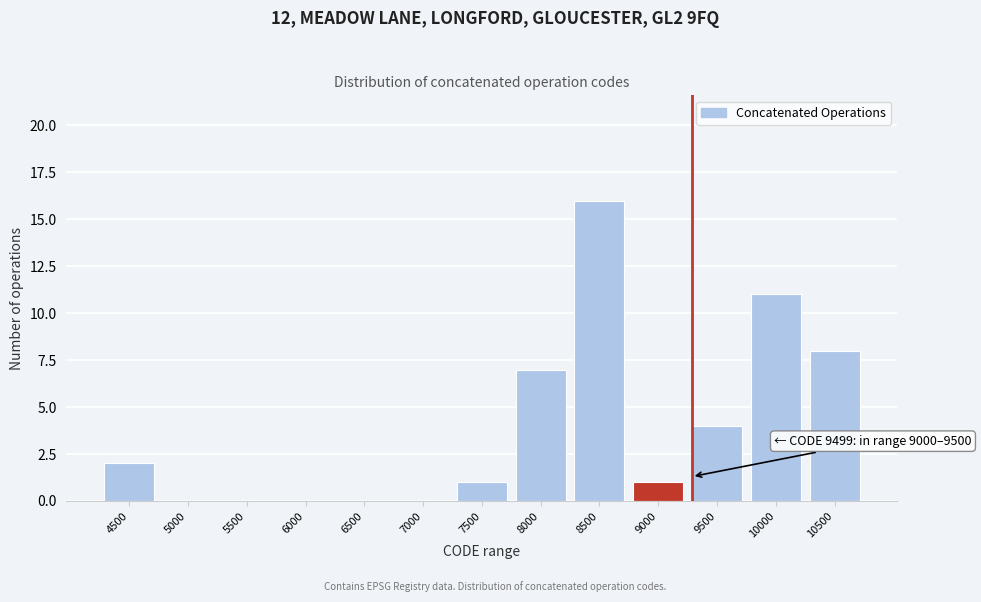

The chart shows a value of 0 at 6000. True or false?

True